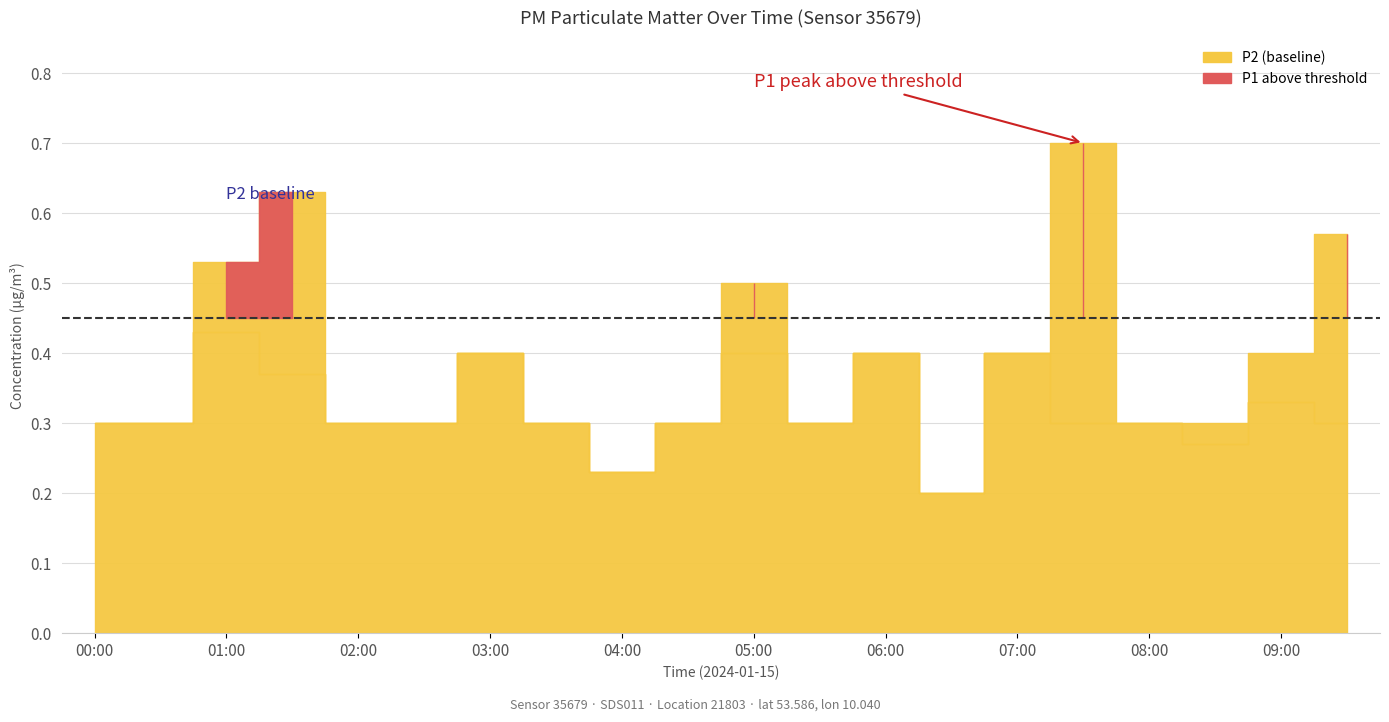

Count the P1 values in the range 0 to 1.

20